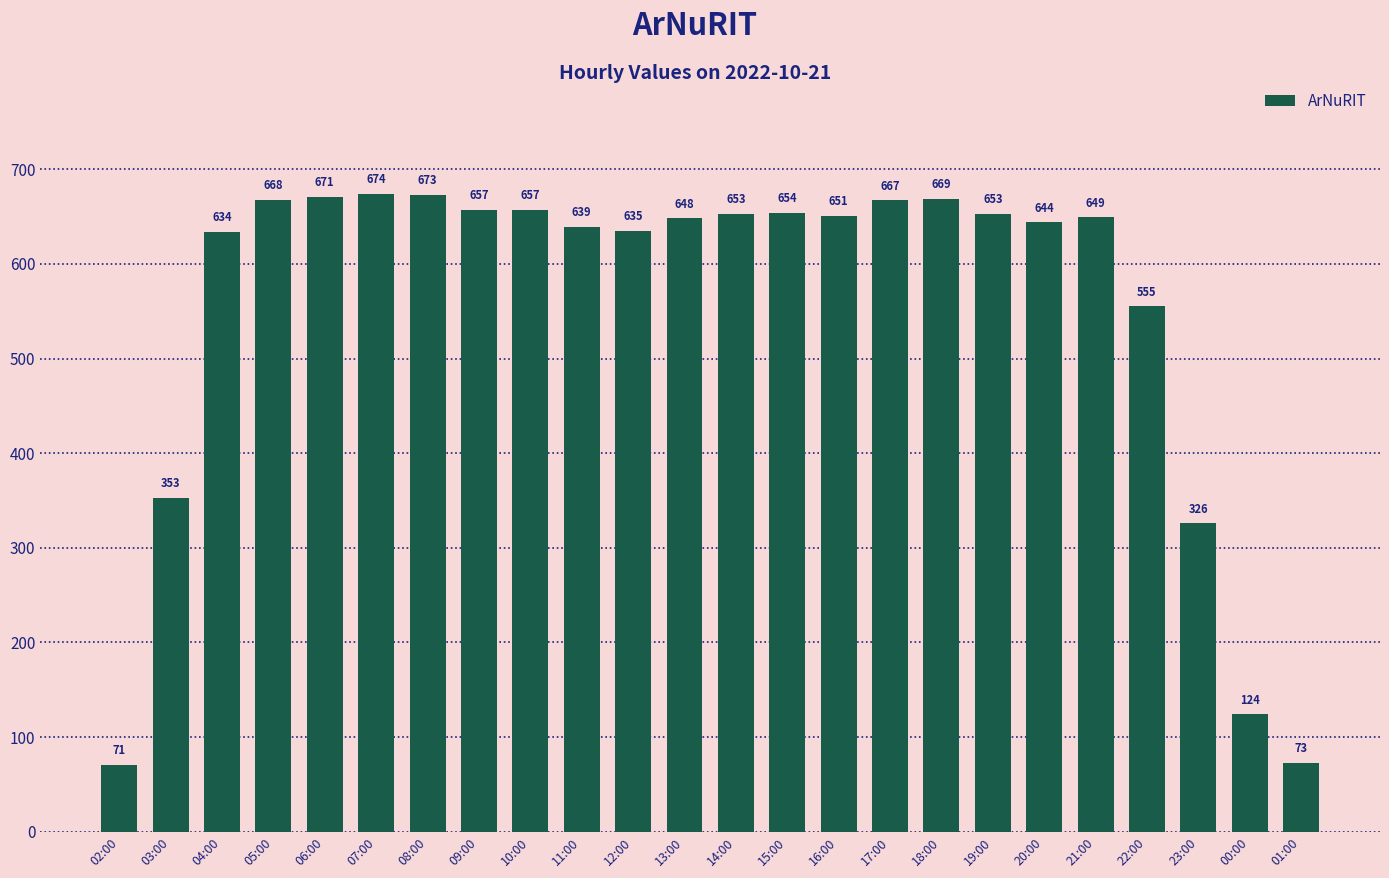

At which category does the chart reach its minimum across all series?

02:00